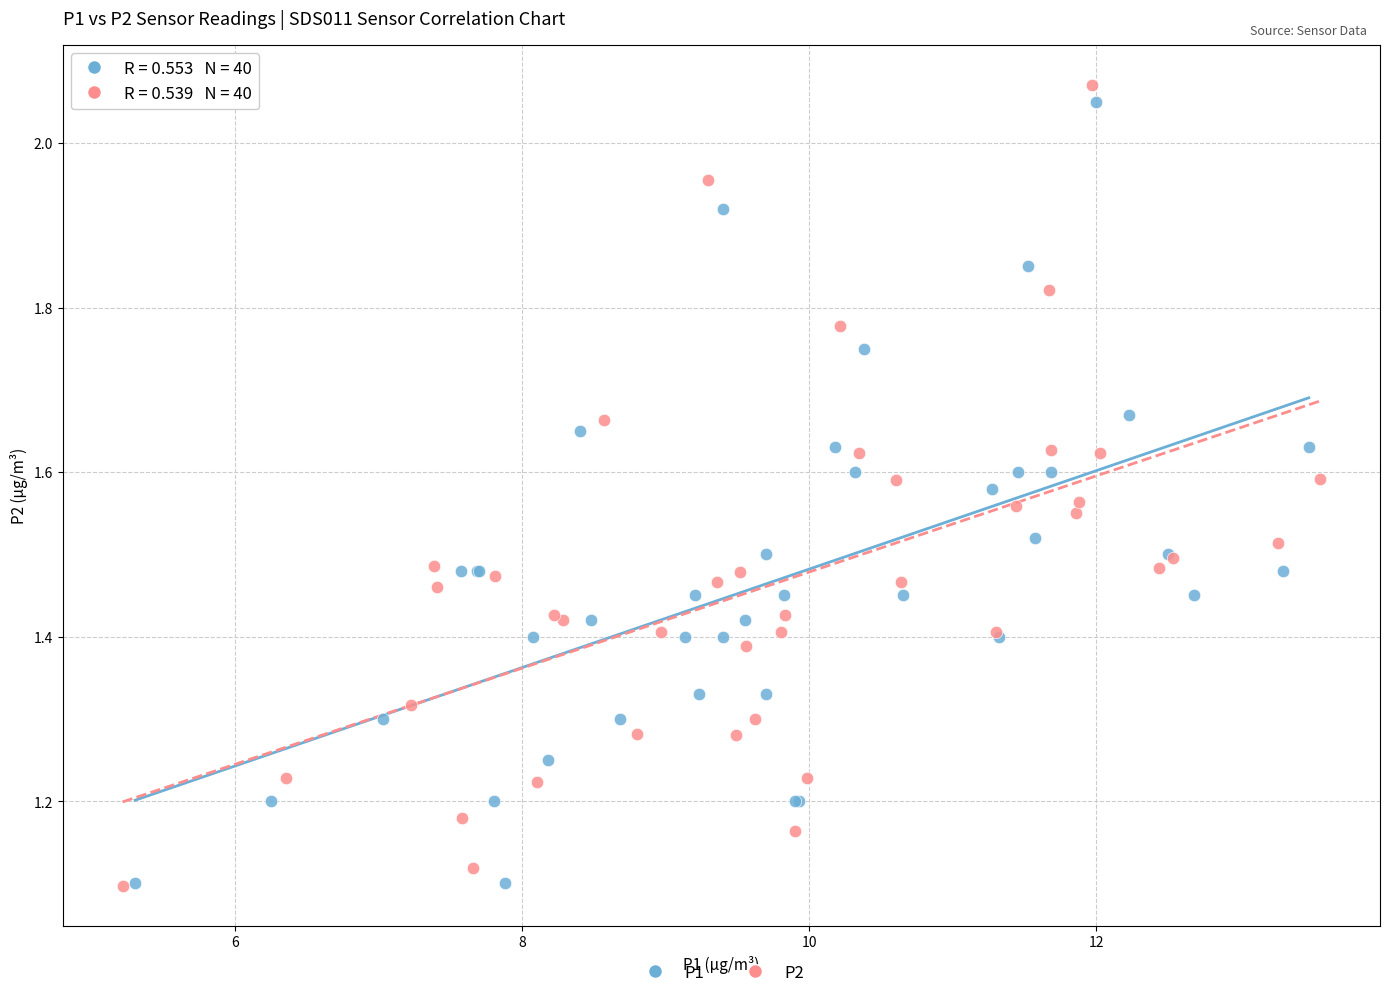

Which series has the largest Y range (max minus min)?

P2